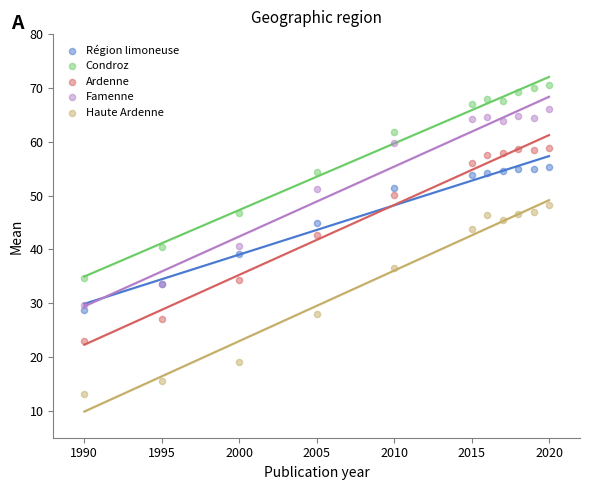

Which series reaches the maximum Y coordinate?

Condroz